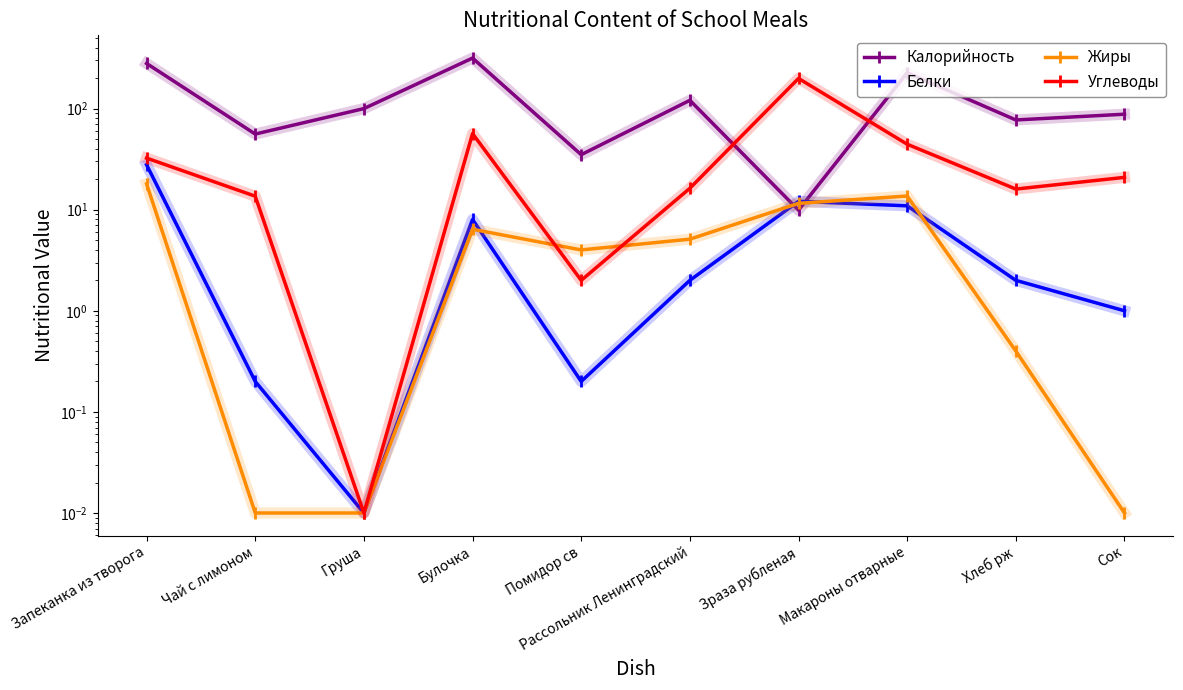

True or false: Белки has more than 1 points higher than both neighbors.

True